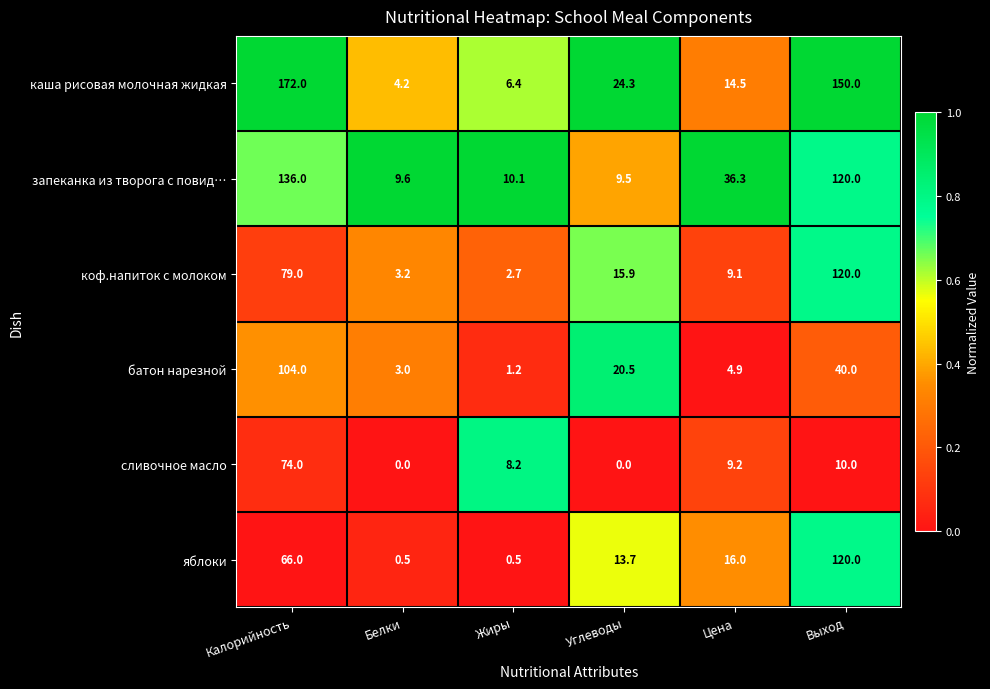

What value does the яблоки series have at Углеводы?

13.7